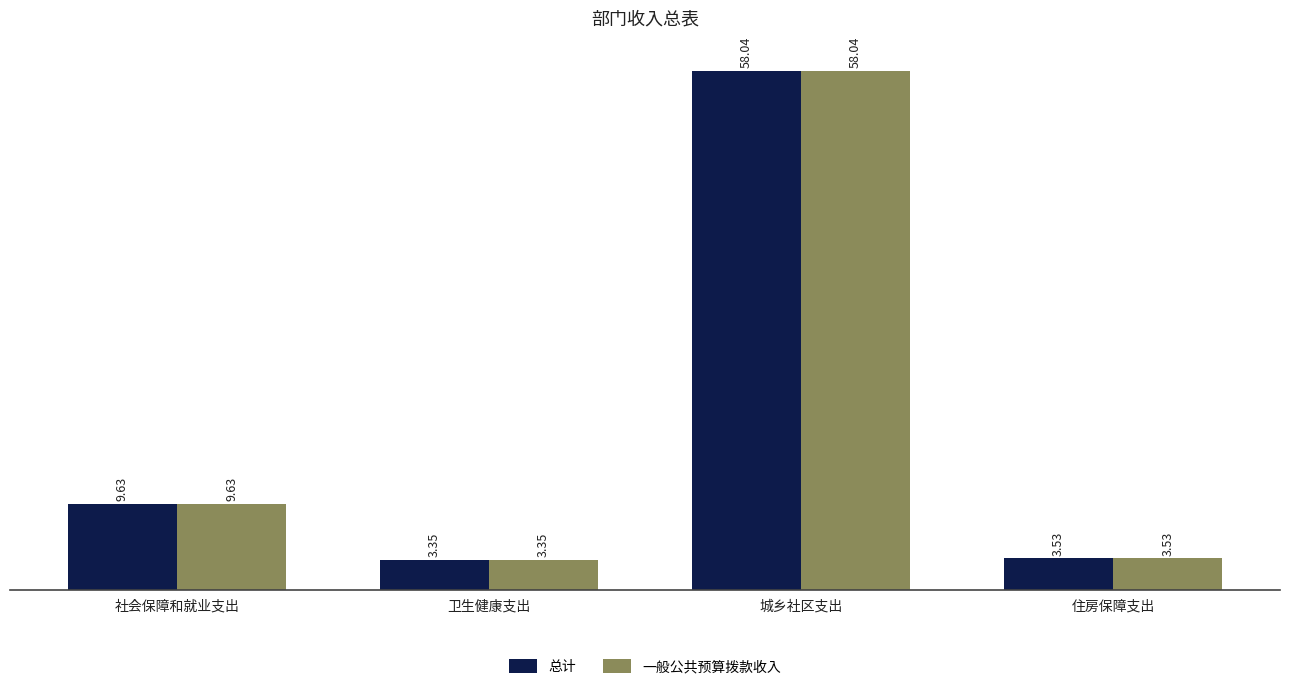

At how many categories does at least one series exceed 52?

1